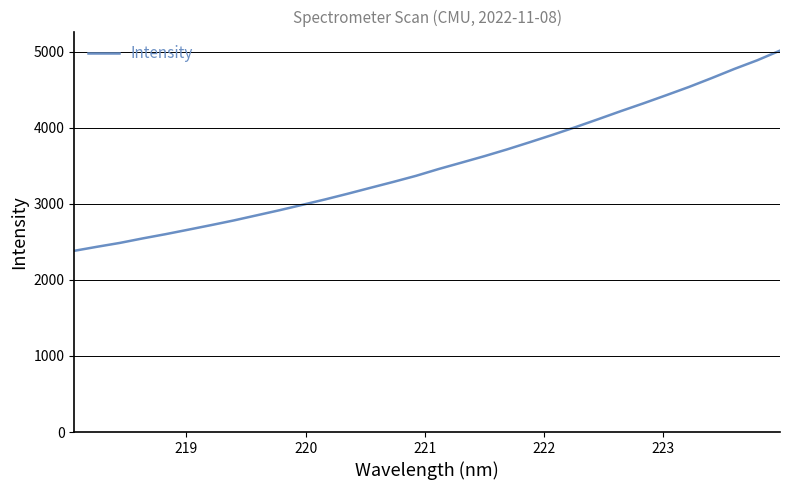

What is the greatest value displayed?

5015.1